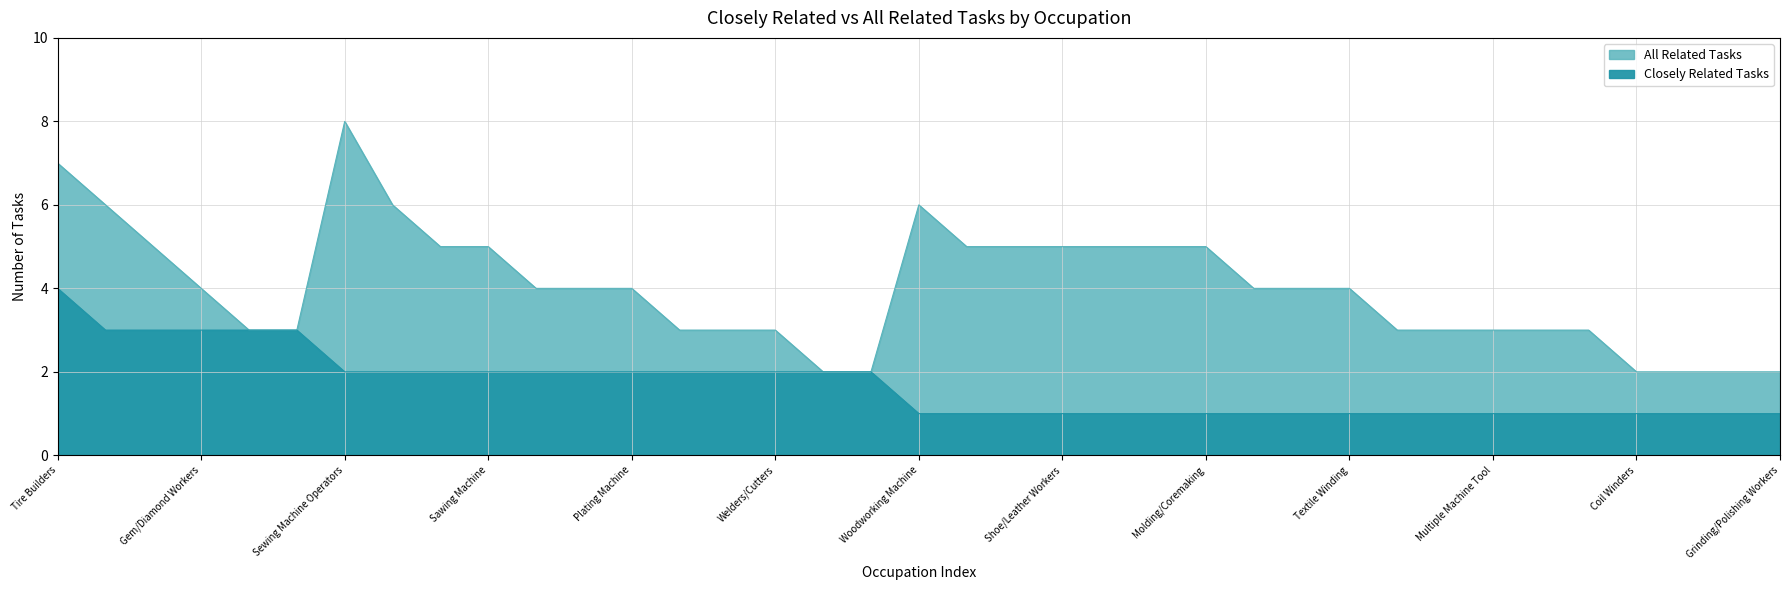

In All Related Tasks, how many points are higher than both neighbors (excluding endpoints)?

2